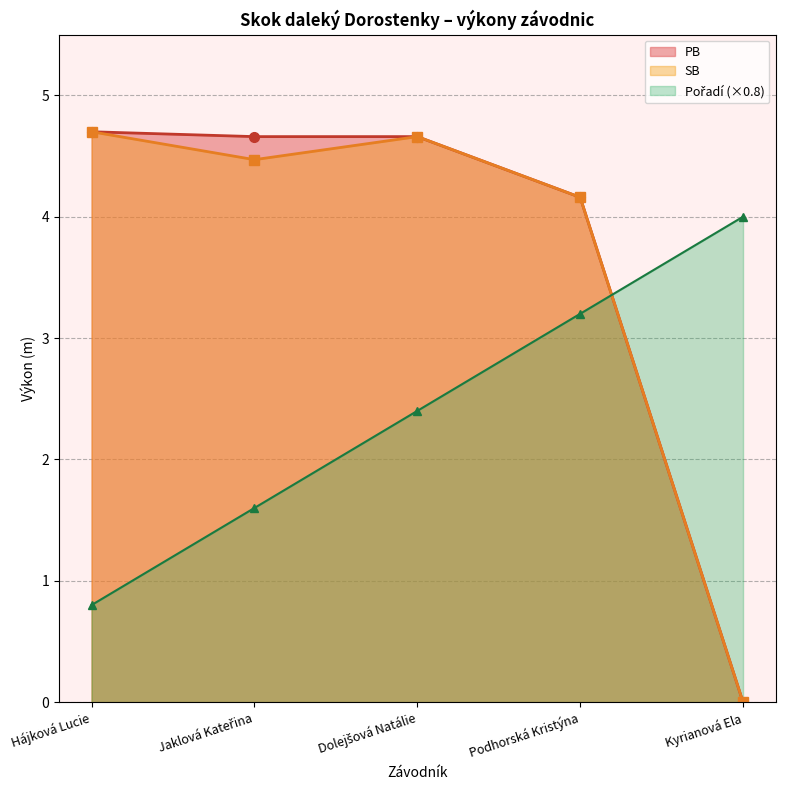

Rank the series at Dolejšová Natálie from highest to lowest value.

PB line, SB line, Pořadí line